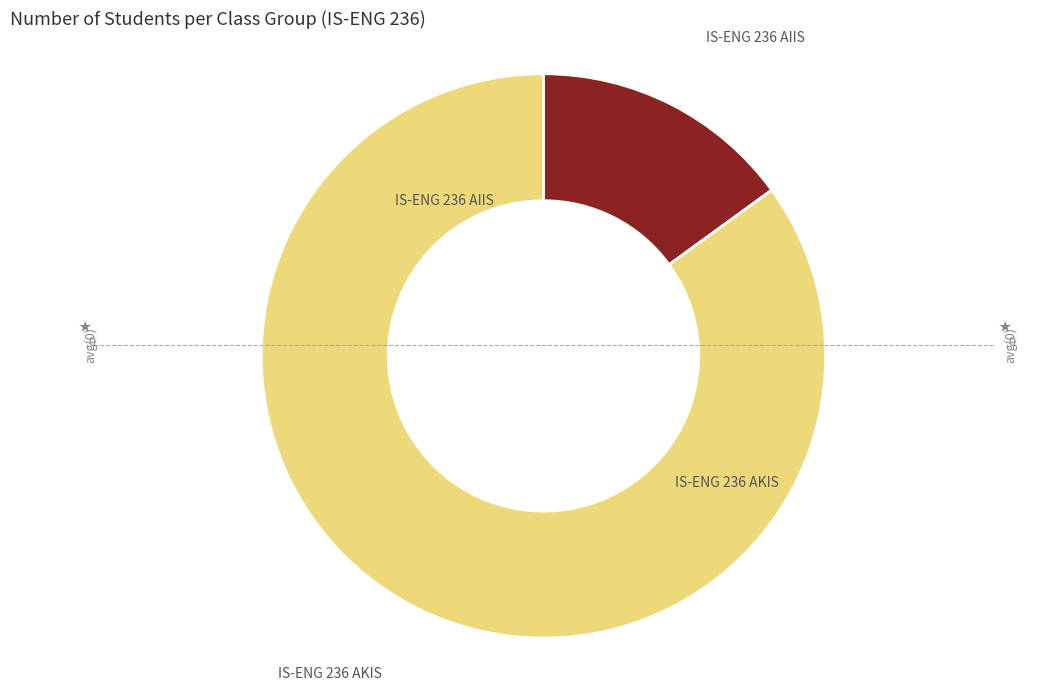

Does any single category account for the majority?

Yes